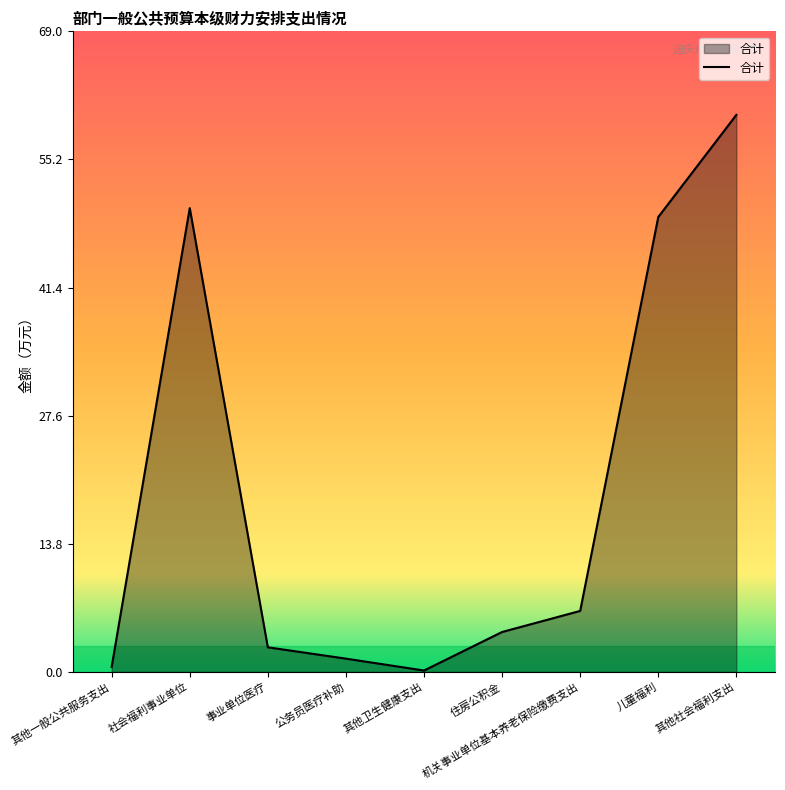

Does the chart display data point markers on the line(s)?

No